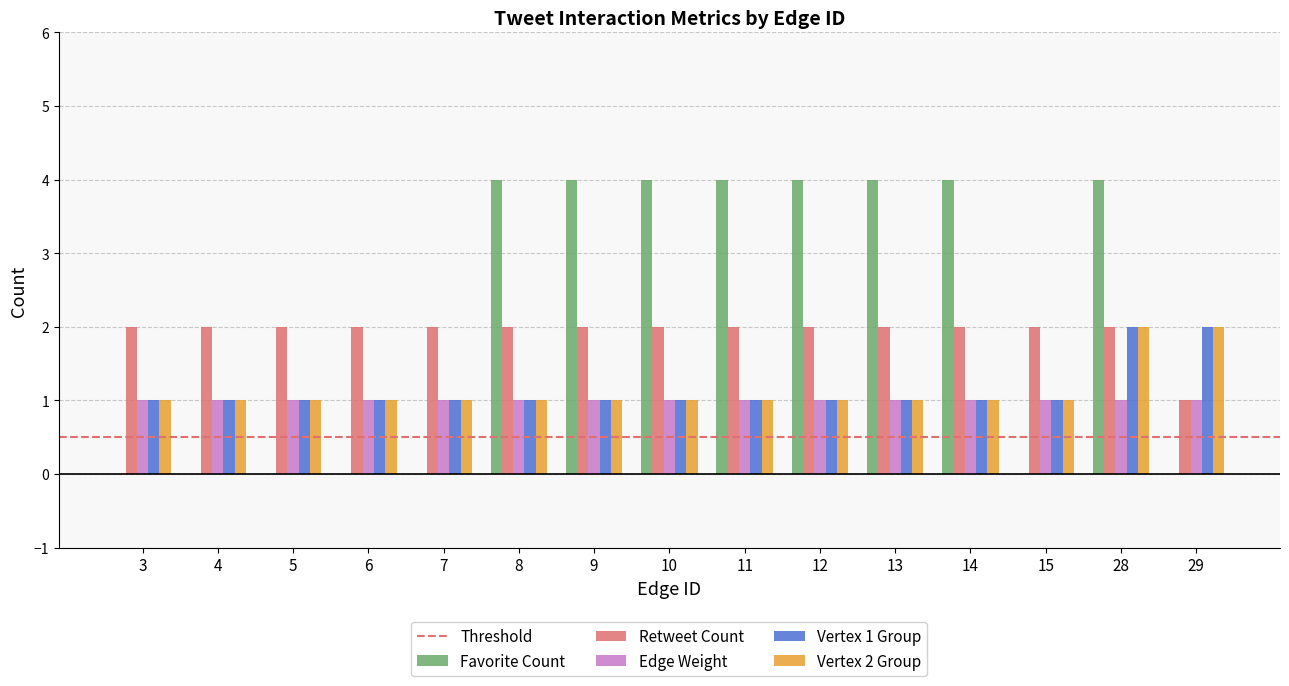

Is the value of Retweet Count at 11 greater than the value of Vertex 2 Group at 15?

Yes